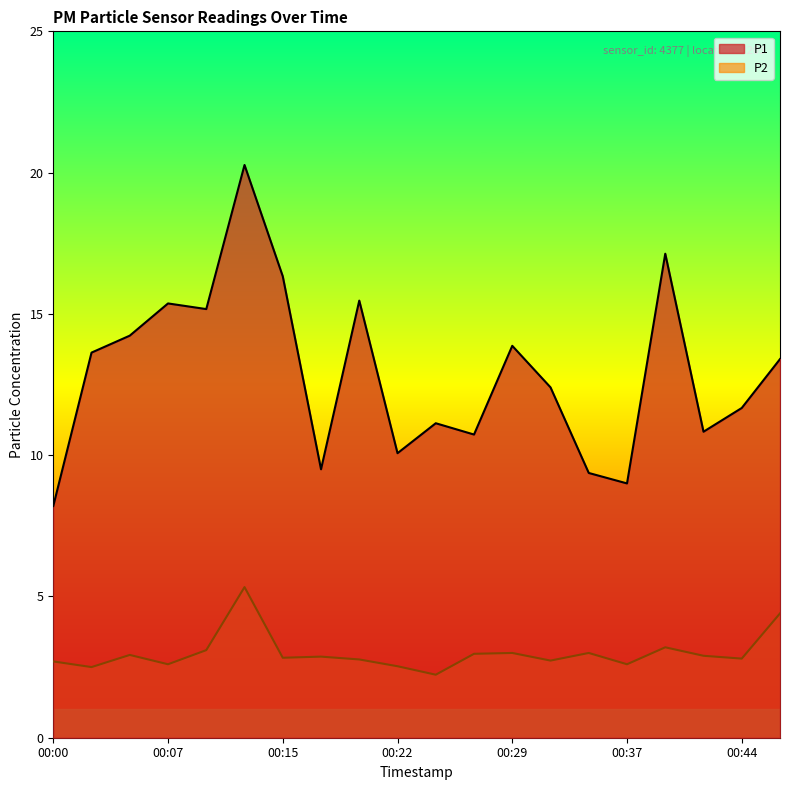

What are all the series names shown in the legend?

P1, P2